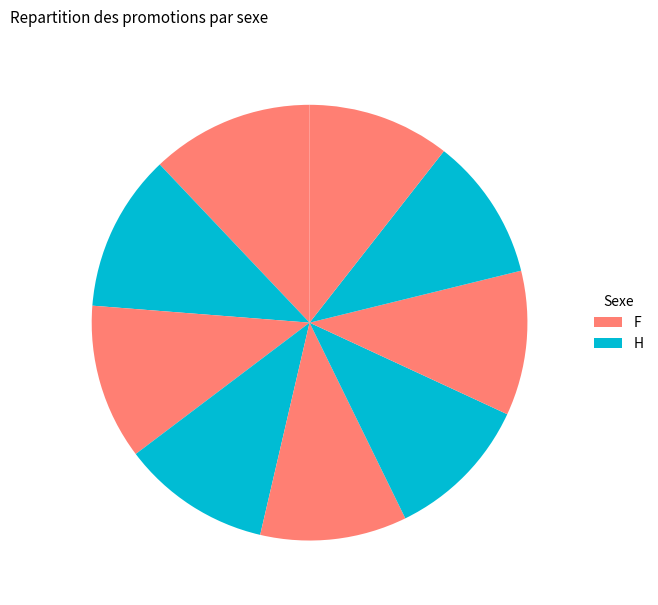

How many slices are in this pie chart?

9